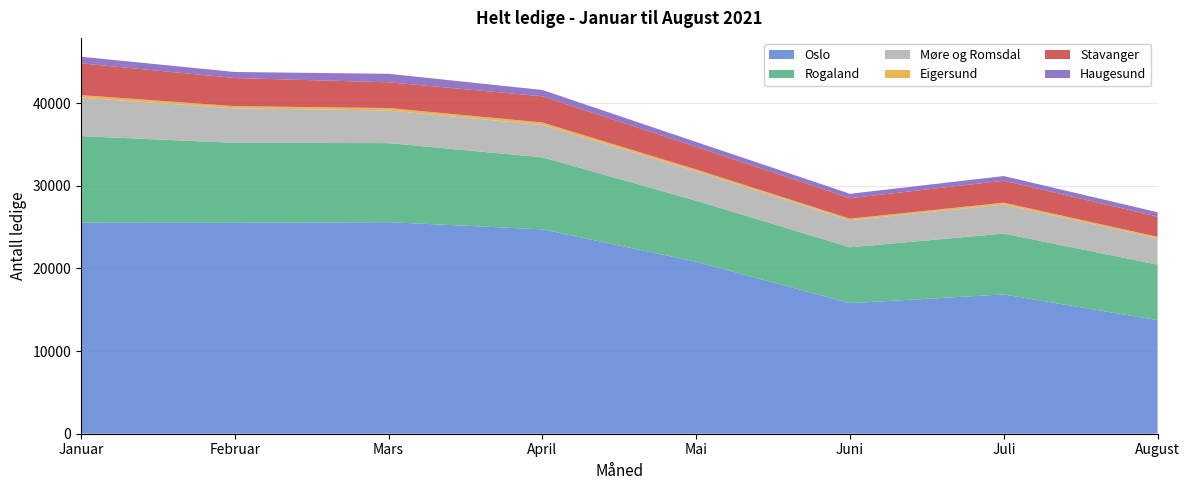

Reading left to right, what are all the values shown in this chart?

Oslo: 25524	25515	25598	24726	20810	15793	16854	13742
Rogaland: 10480	9678	9560	8715	7387	6760	7362	6719
Møre og Romsdal: 4653	4175	3951	3921	3552	3283	3512	3172
Eigersund: 307	258	294	290	224	179	225	187
Stavanger: 3843	3407	3115	3175	2730	2480	2660	2445
Haugesund: 802	730	1026	760	597	533	561	533